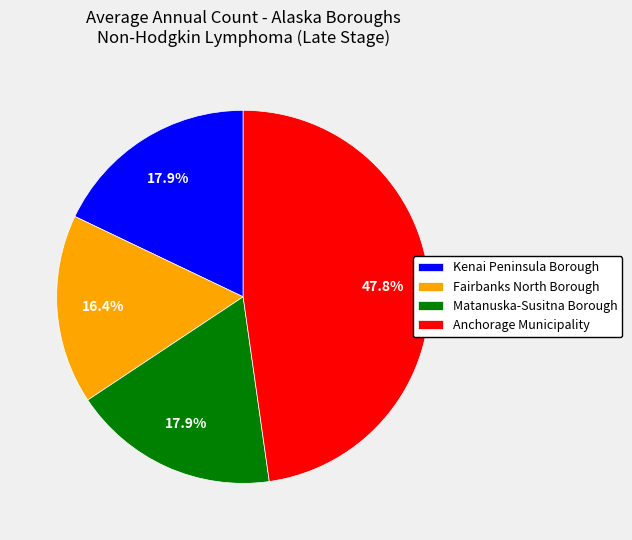

Count the number of slices in the pie.

4